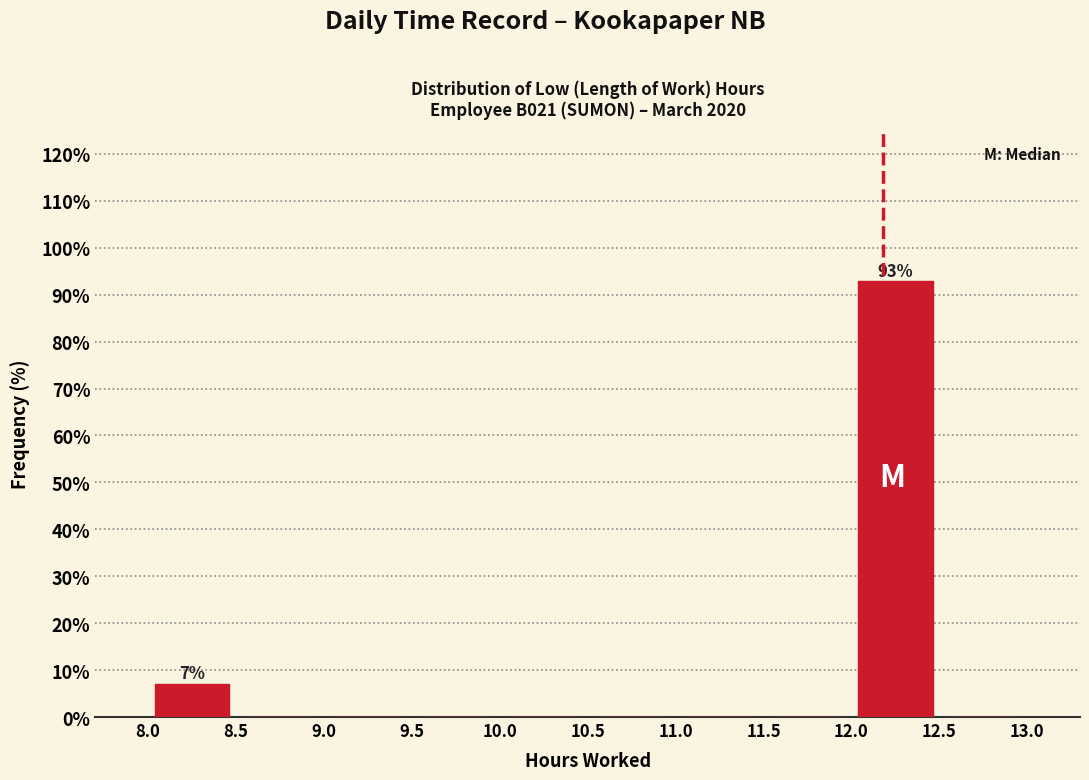

Over which range of the x-axis is the bar tallest?

12.0 to 12.5